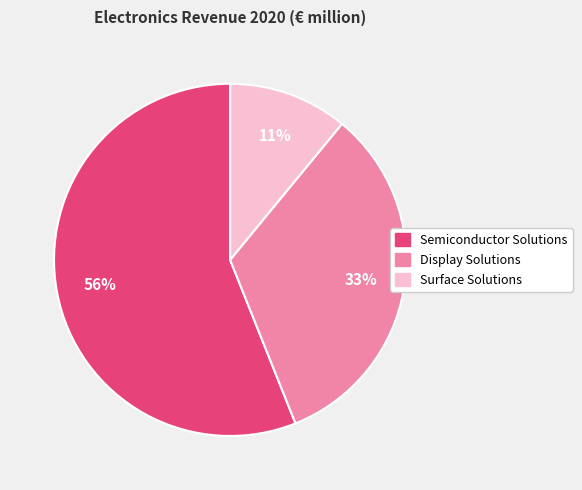

Is the sum of Display Solutions and Semiconductor Solutions greater than half?

Yes